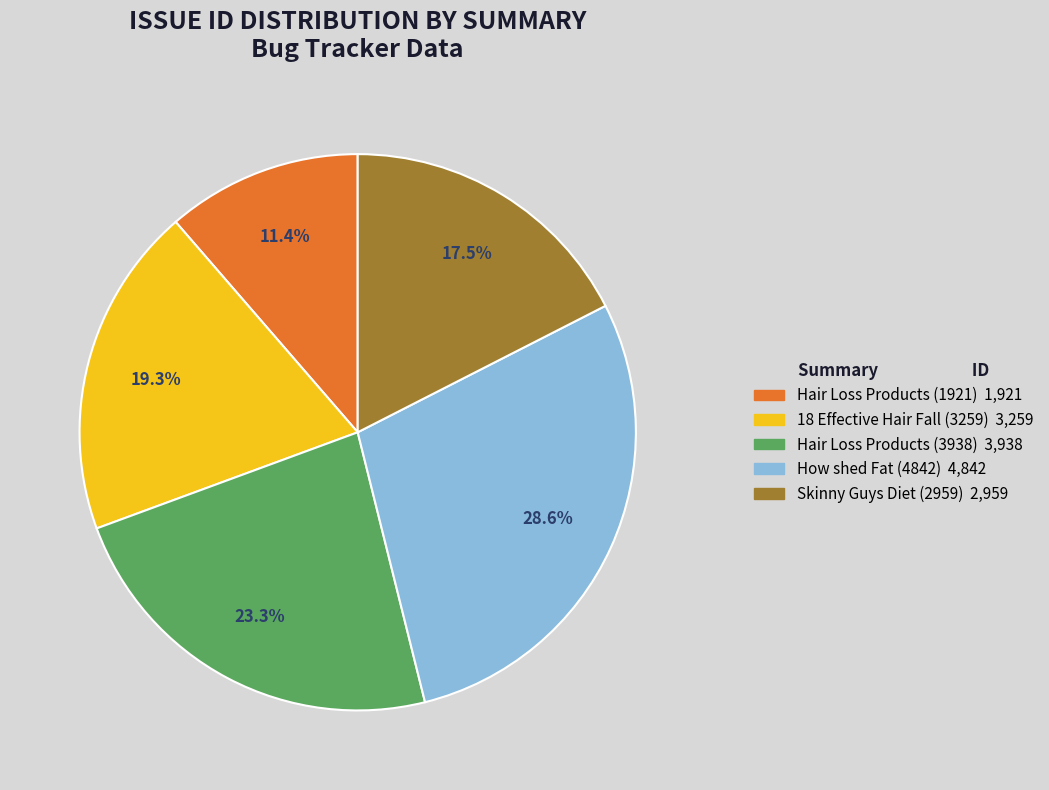

Is there any slice that represents more than half of the pie?

No